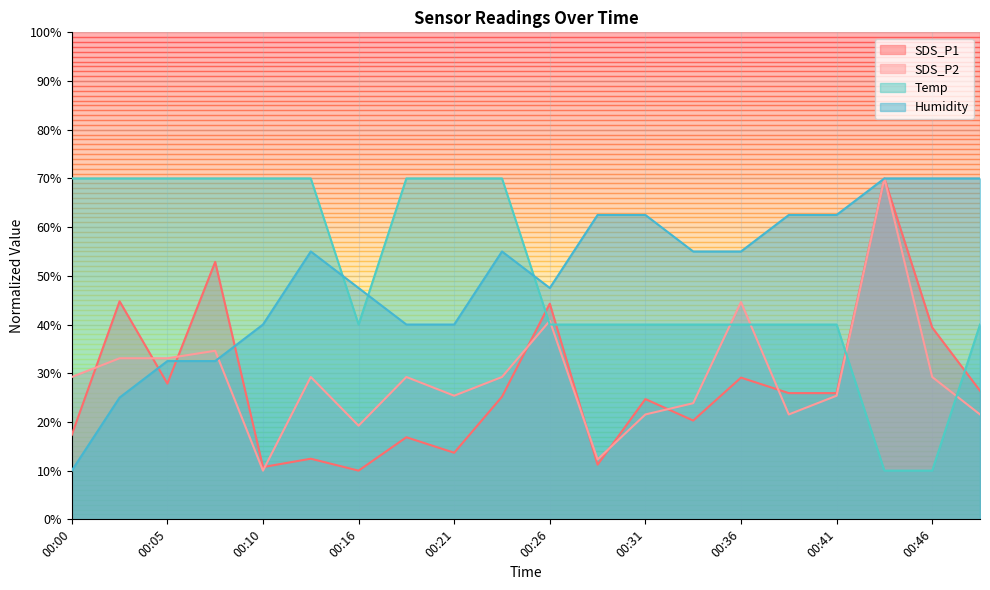

True or false: SDS_P1 and Temp intersect in this chart.

True